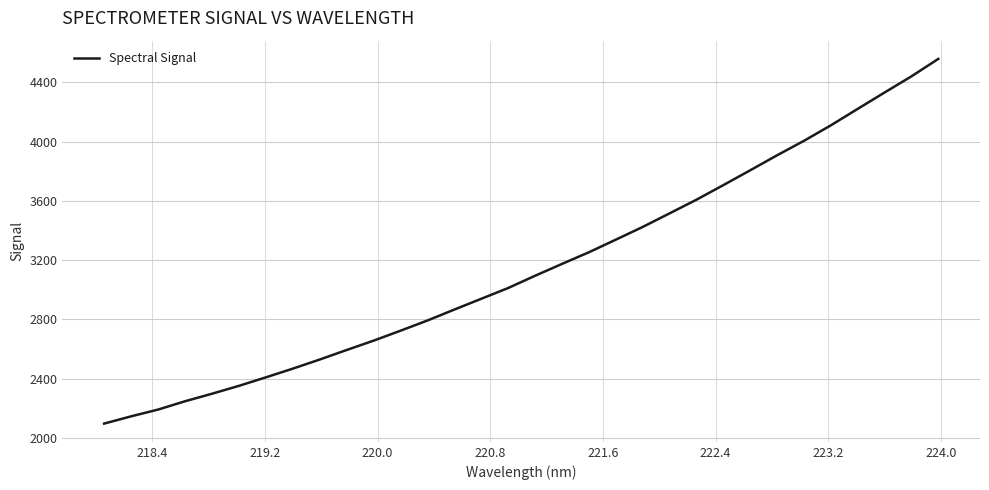

What is the difference between the maximum and minimum values?

2462.2